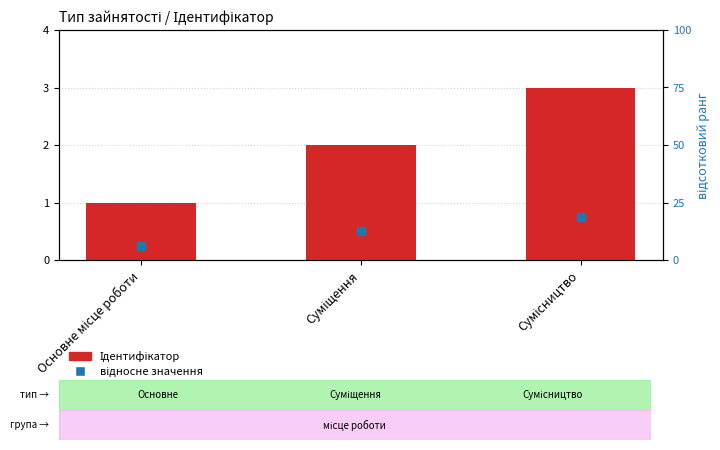

What is the total value across all series at Основне місце роботи?

1.2